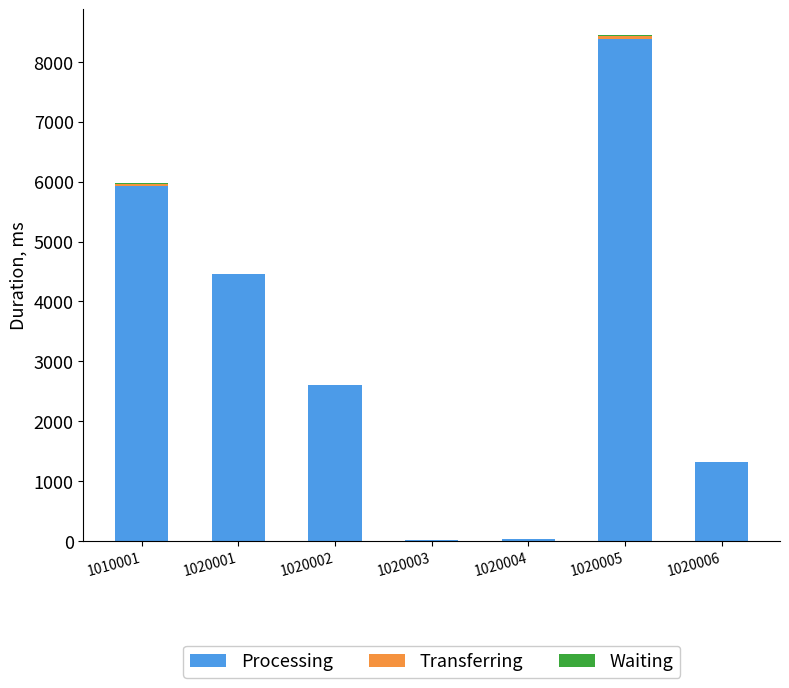

What is the total value across all series at 1020006?

1322